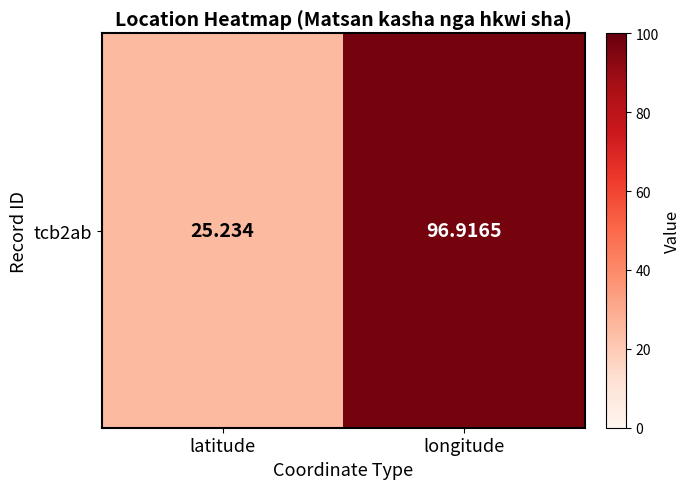

What is the difference between the maximum and minimum values?

71.7